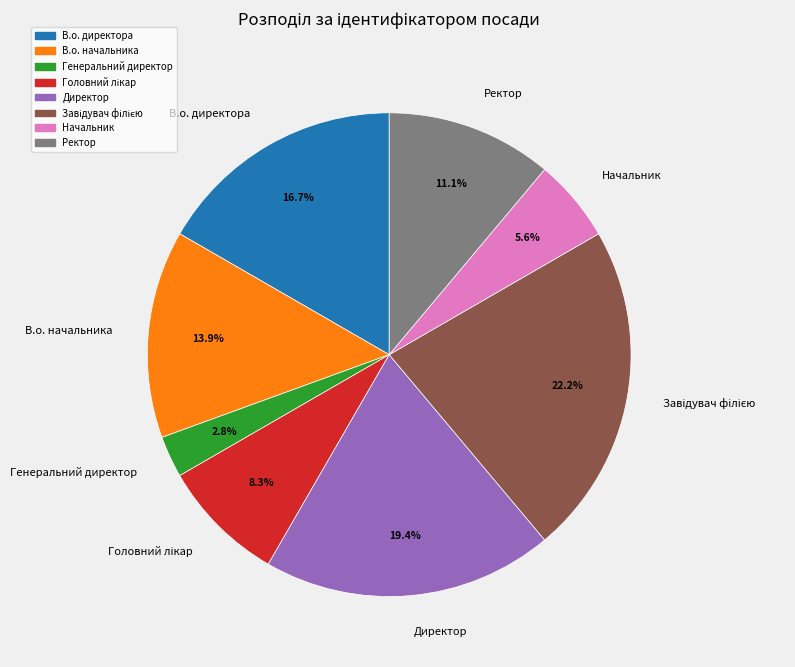

Count the number of slices in the pie.

8